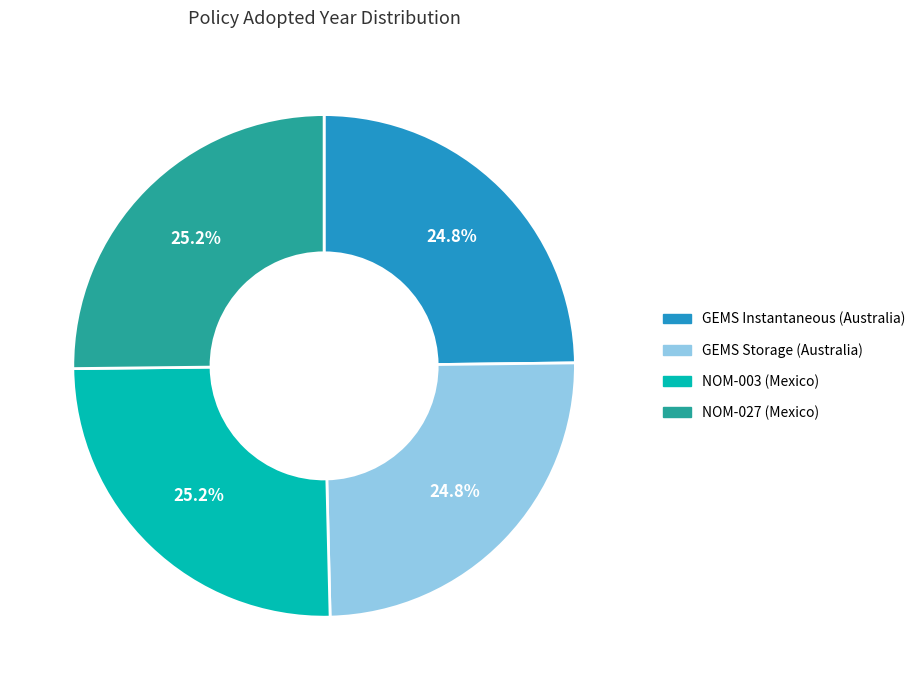

Does any single category account for the majority?

No